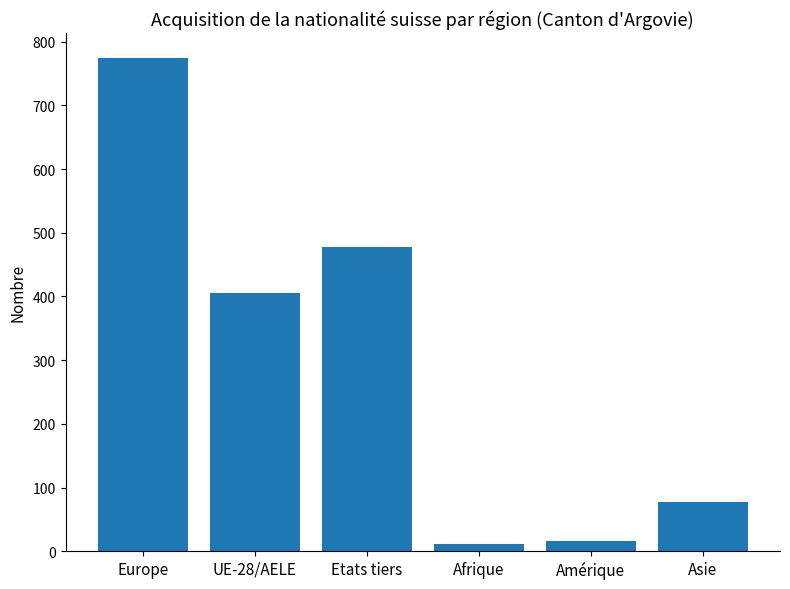

Which has a higher value, Amérique or Etats tiers?

Etats tiers